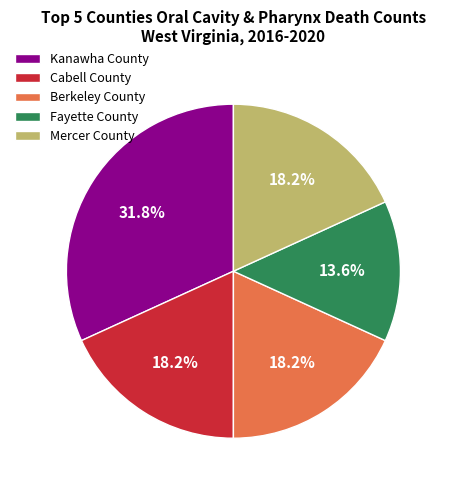

To the nearest percent, what percentage of the pie is Mercer County?

18%